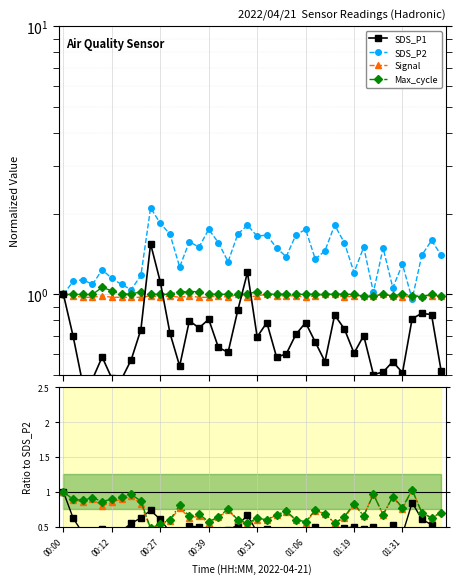

The Signal series shows 0.6 at 18. True or false?

True